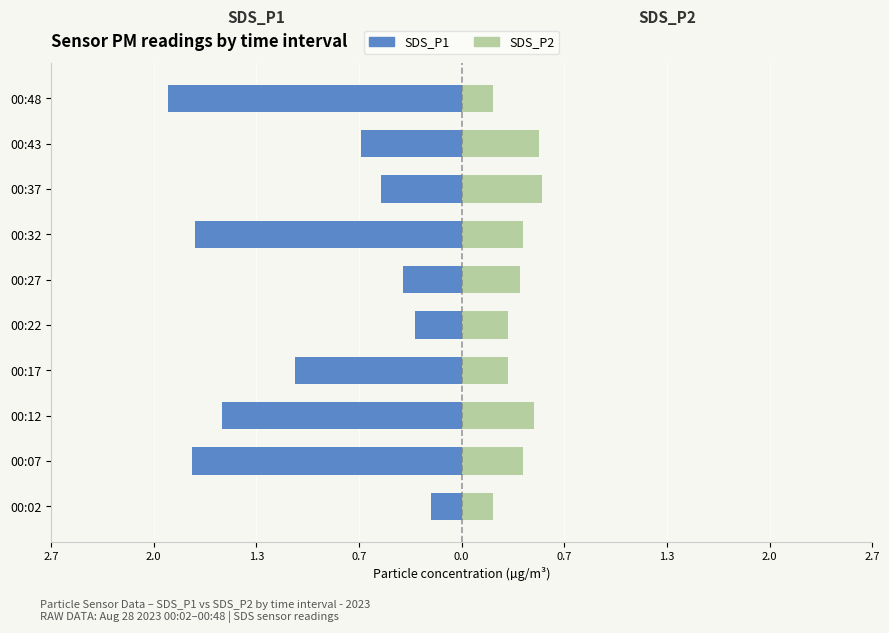

How many series are shown in this chart?

2